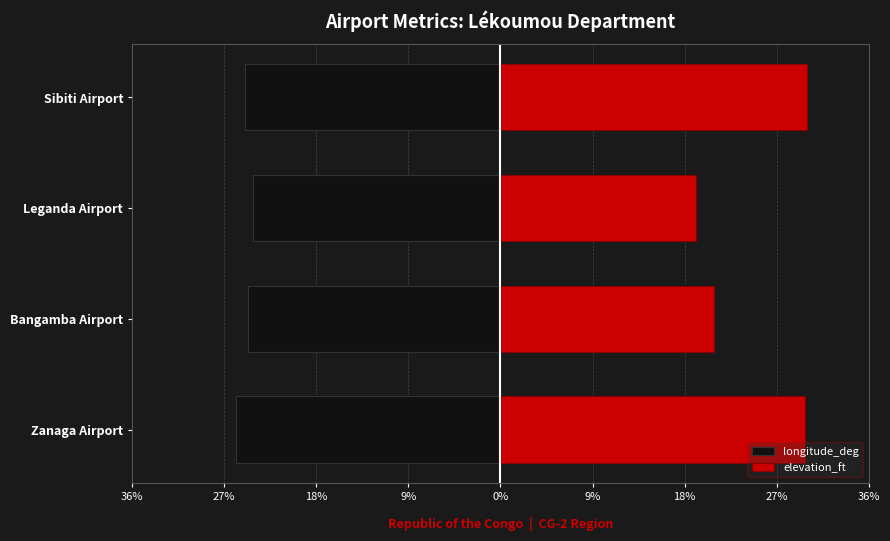

What are all the series names shown in the legend?

longitude_deg, elevation_ft